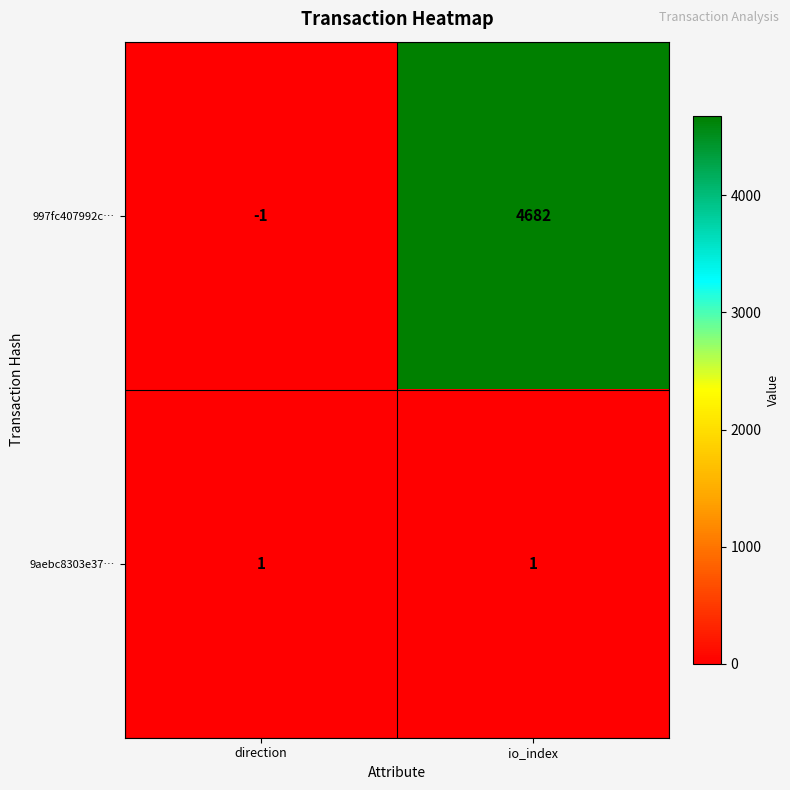

Rank the series at io_index from lowest to highest value.

9aebc8303e37…, 997fc407992c…